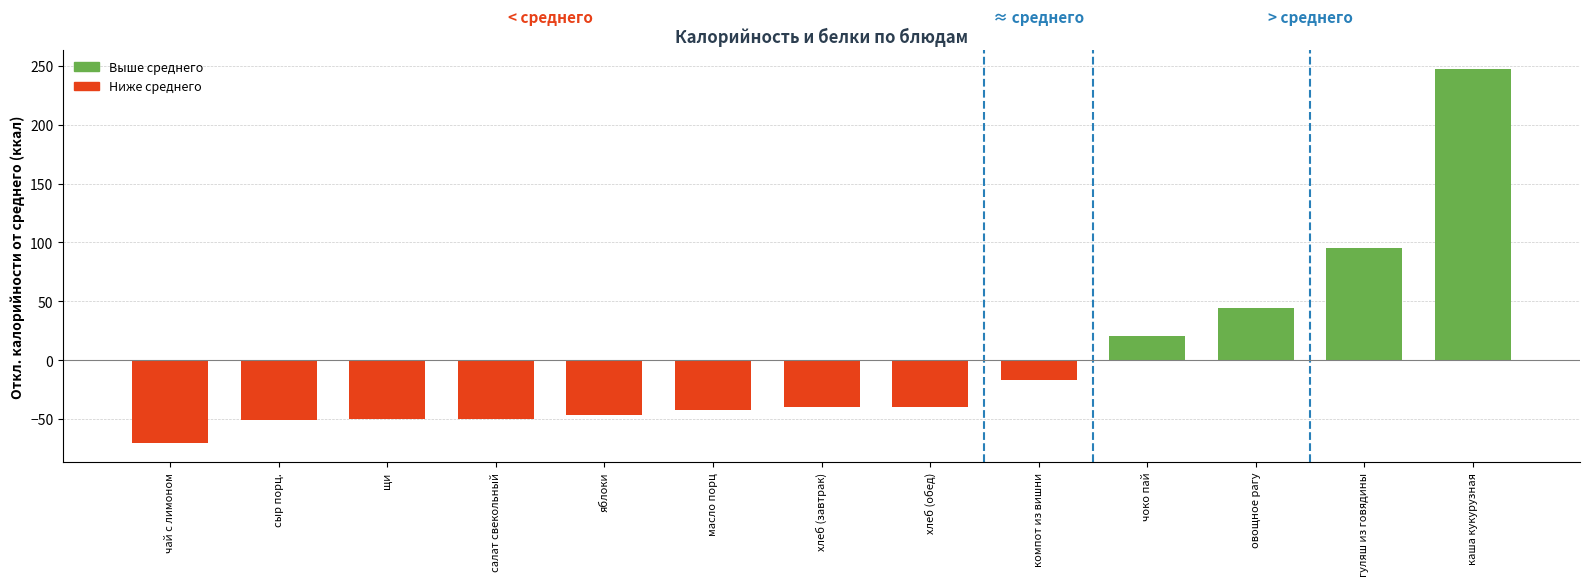

What is the approximate value at компот из вишни?

-16.7